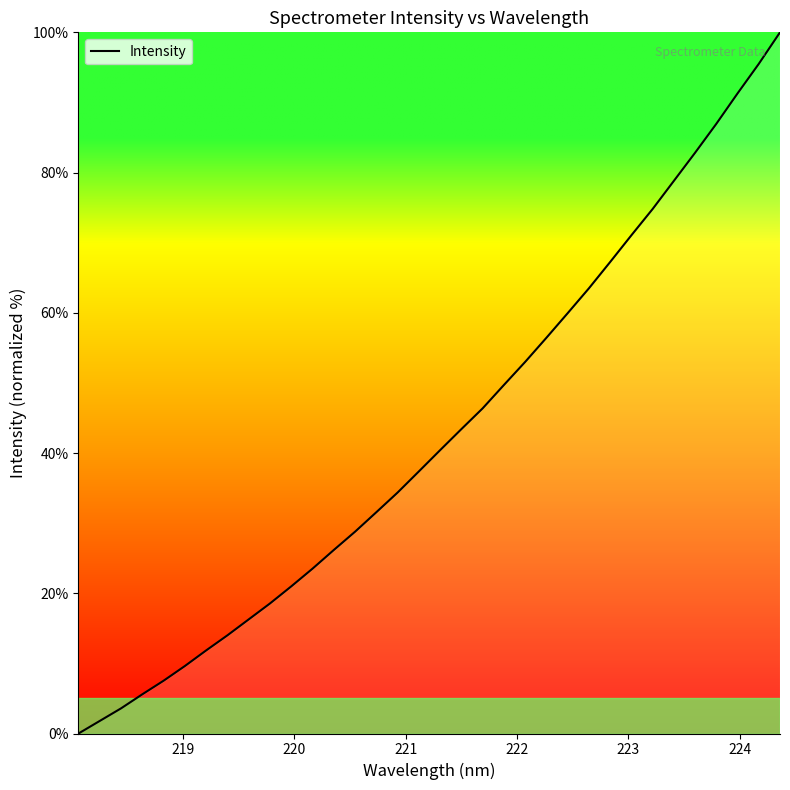

What is the maximum value shown in the chart?

100.0